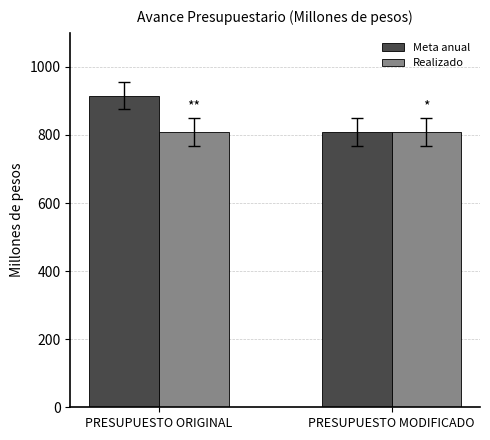

What is the maximum value shown in the chart?

915.0